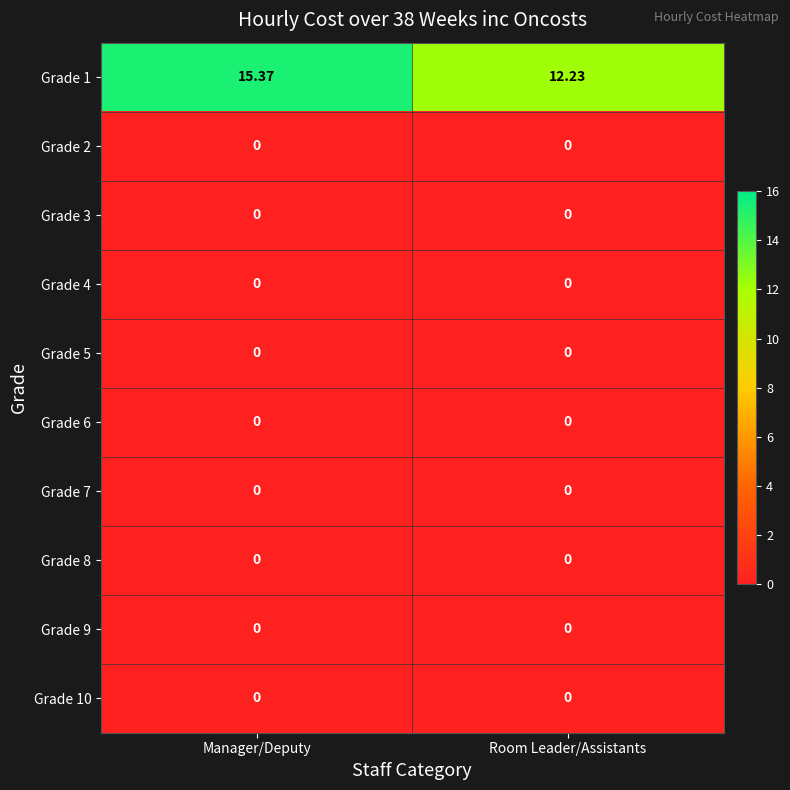

How many categories are shown in the chart?

2